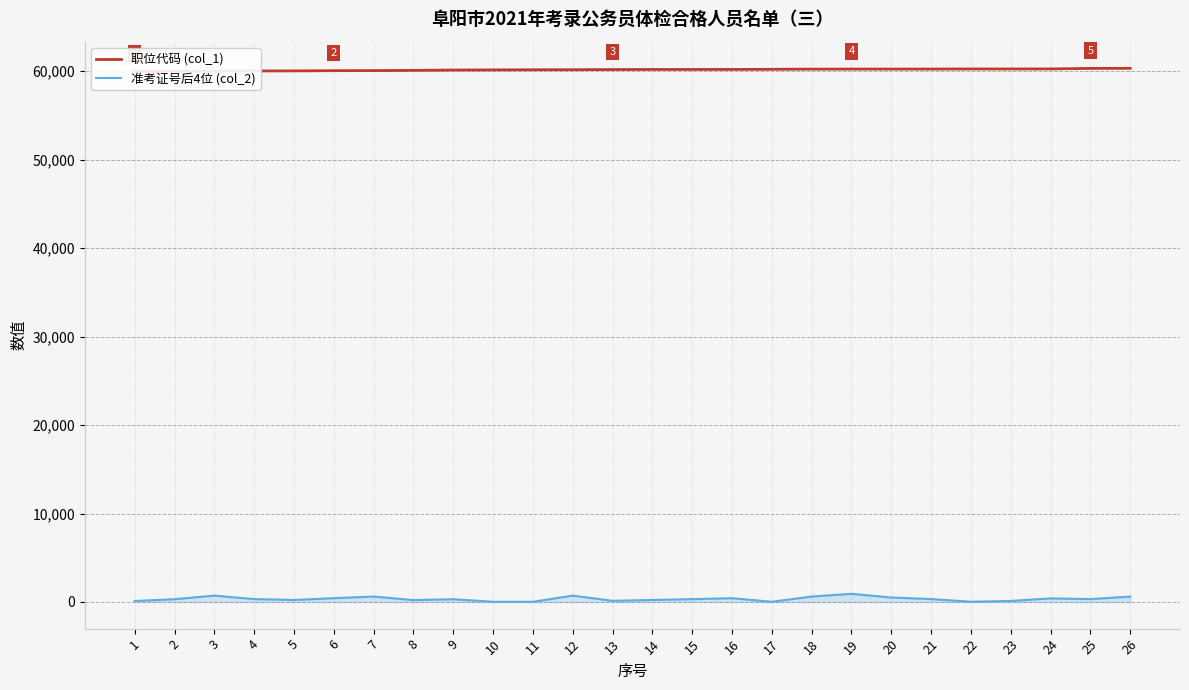

Where does the 准考证号后4位 (col_2) series first go above 322?

3